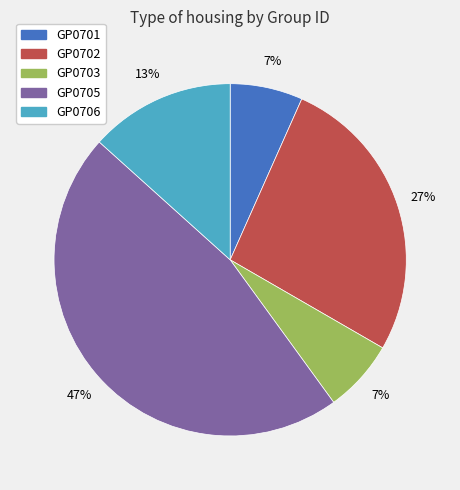

Is GP0701 the majority of the pie?

No